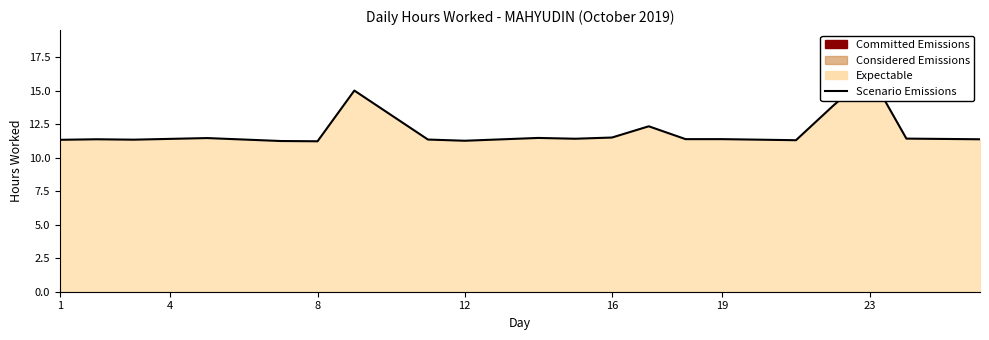

Does the chart have visible grid lines?

No